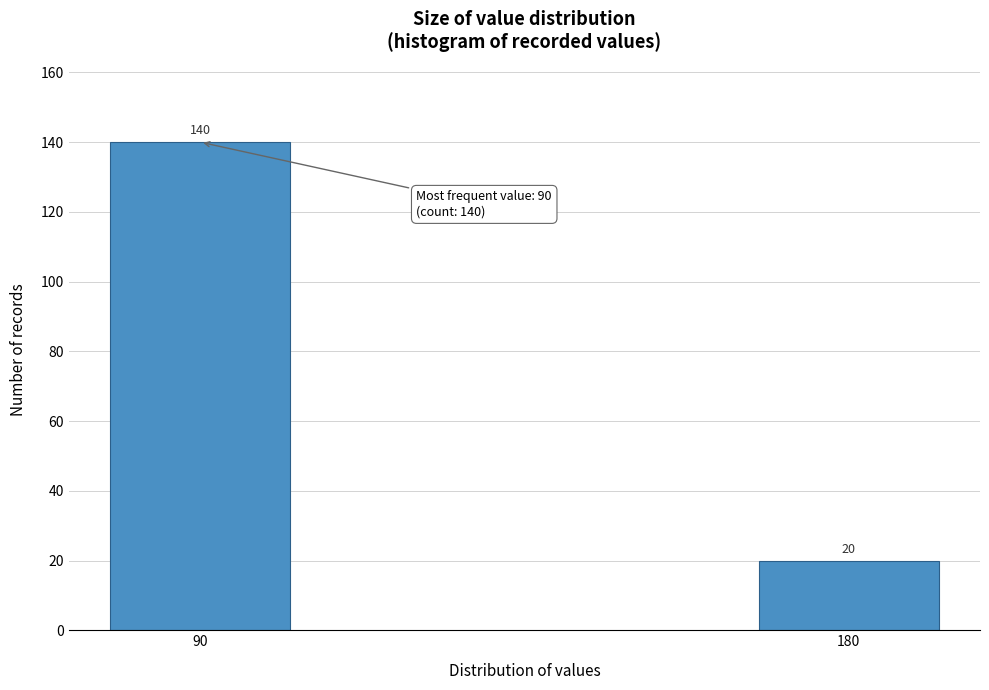

Reading left to right, what are all the values shown in this chart?

140	20